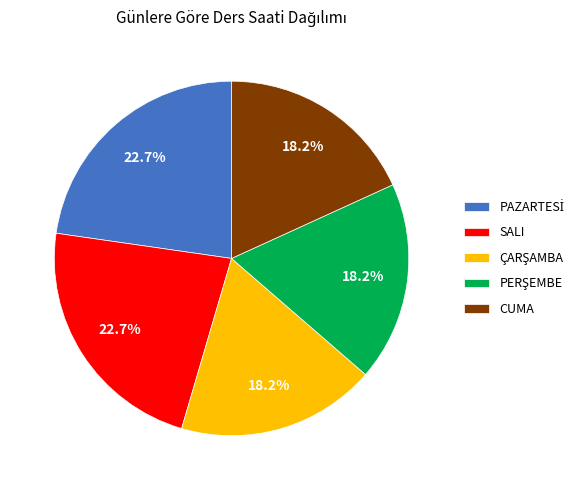

Is there any slice that represents more than half of the pie?

No